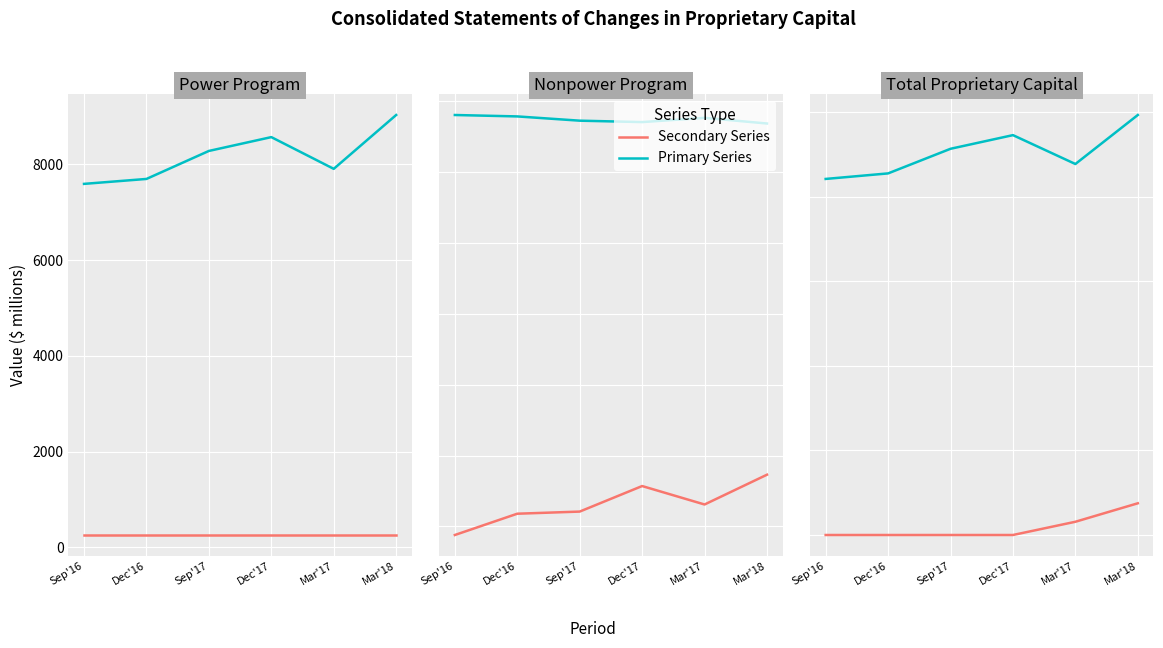

True or false: Retained Earnings has a value of 2131 at Dec'17.

False